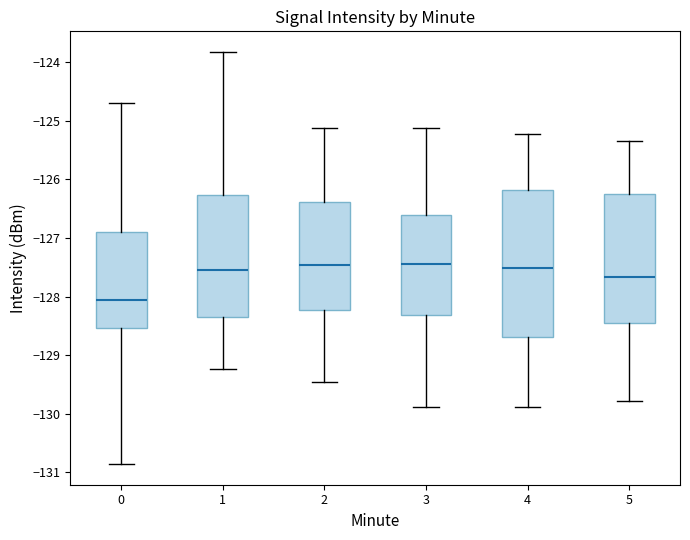

Where does the upper whisker of the box at x = 3 end on the y-axis? The values are not printed on the chart, so give them approximately, as read against the axis.

-125.1